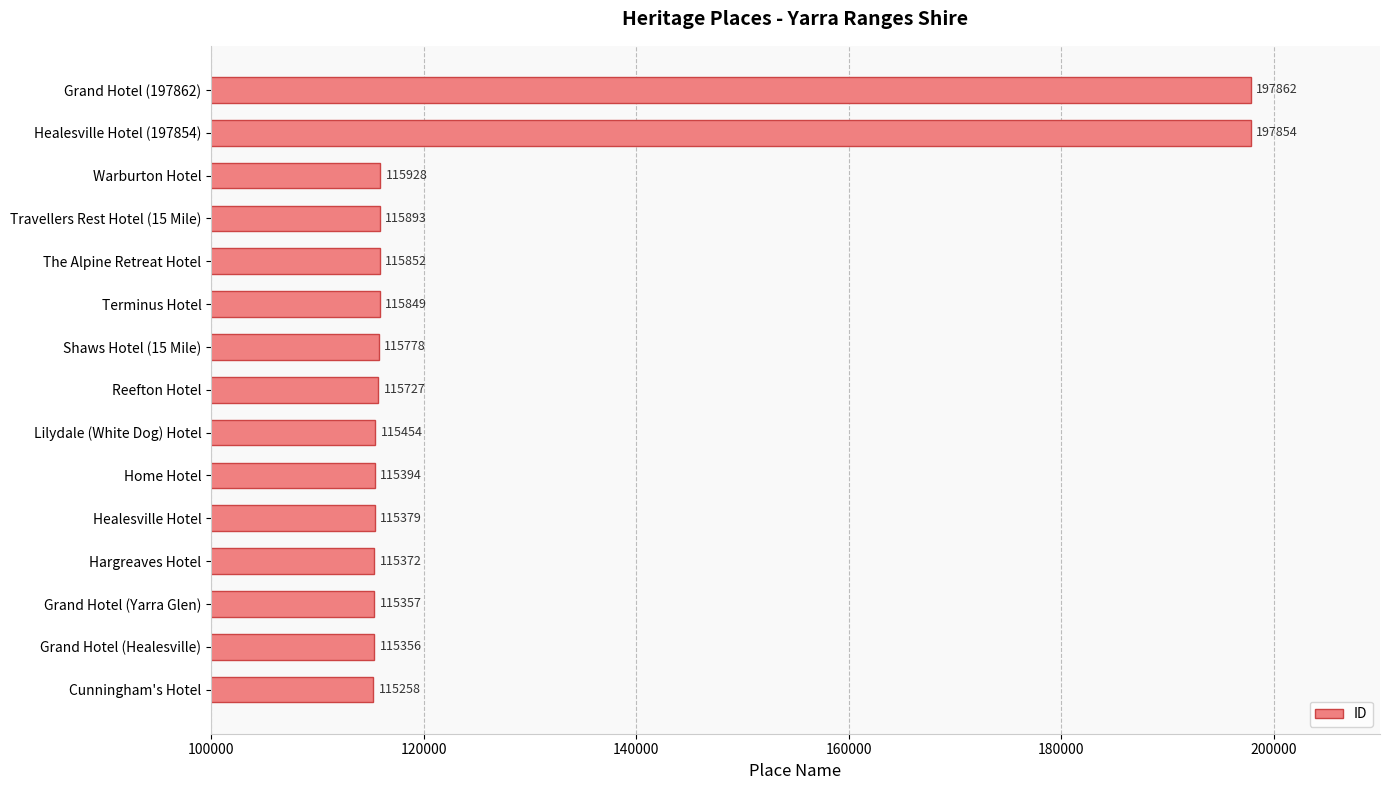

Between Grand Hotel (Healesville) and Terminus Hotel, which is larger?

Terminus Hotel